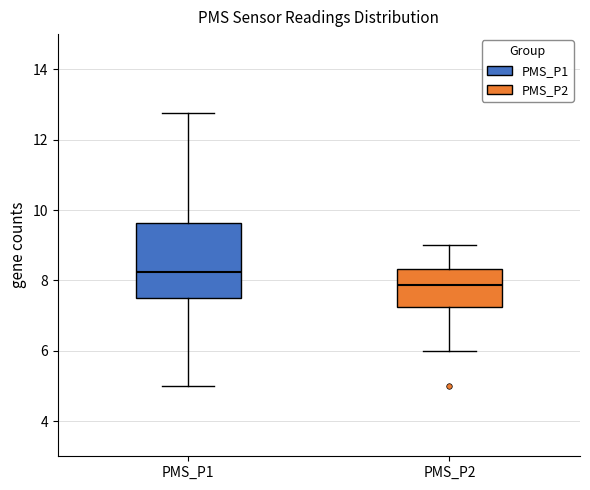

Which box's median line is the highest?

PMS_P1